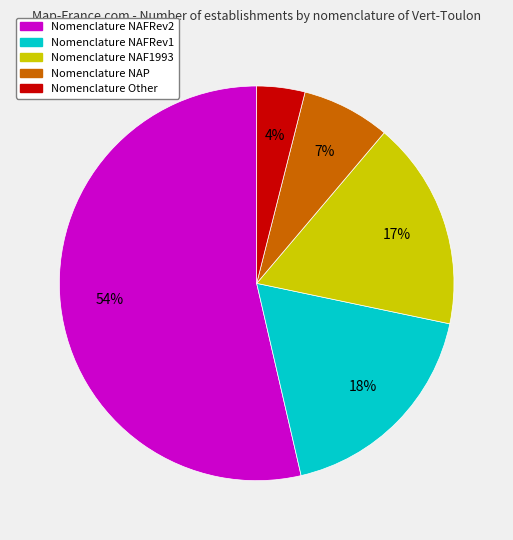

Is there any slice that represents more than half of the pie?

Yes